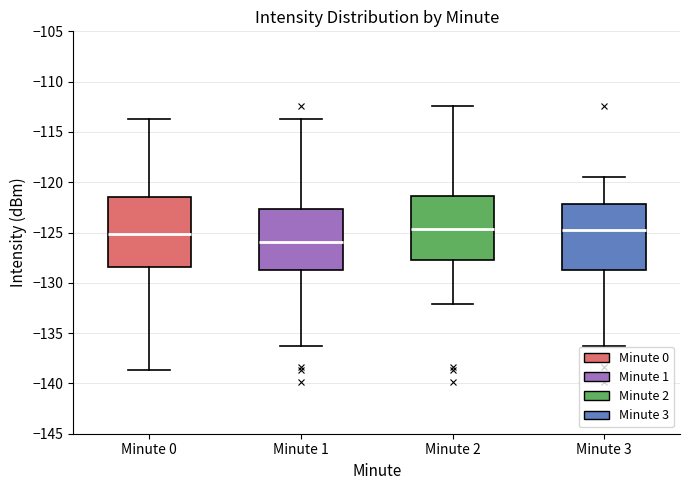

Where does the lower whisker of the box for Minute 1 end on the y-axis? The values are not printed on the chart, so give them approximately, as read against the axis.

-136.5